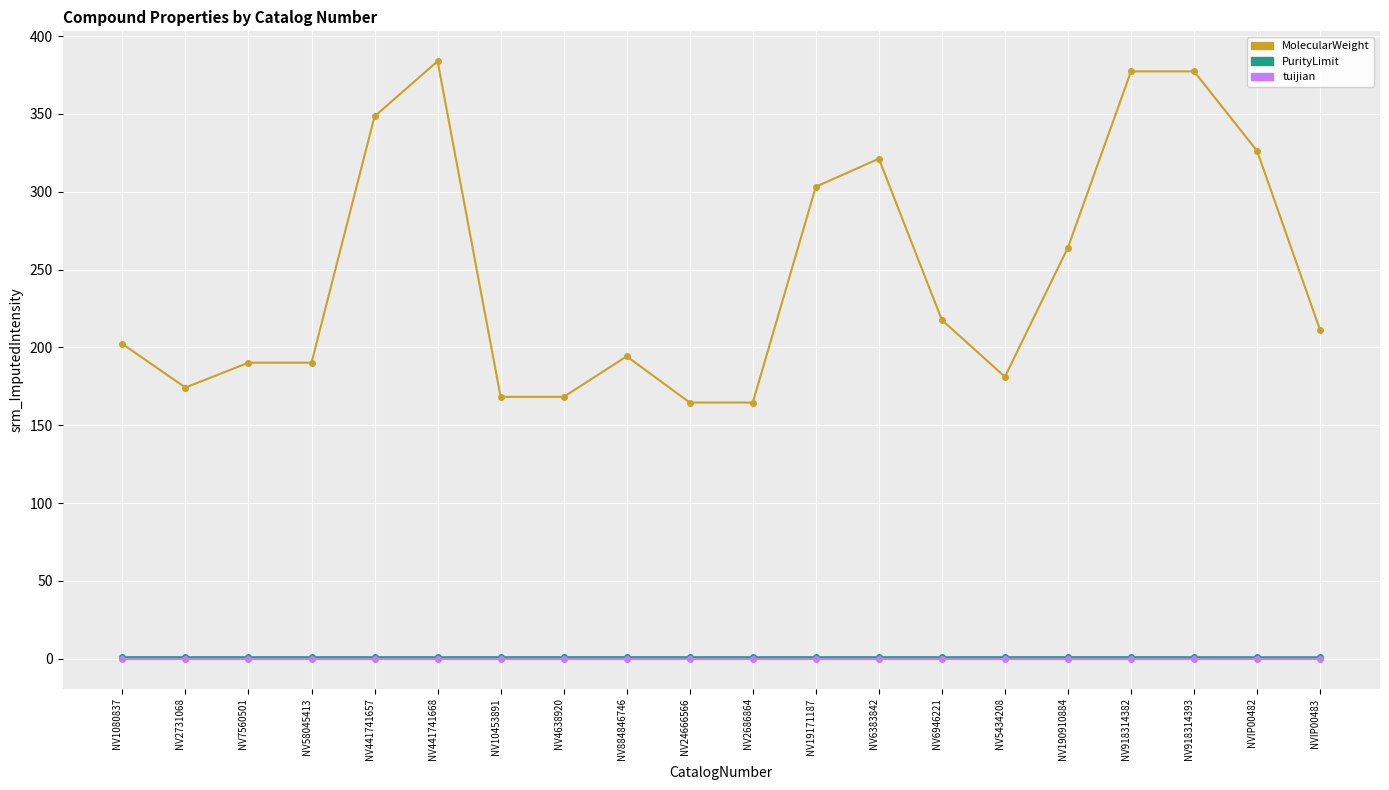

Which series has the widest spread of values?

MolecularWeight